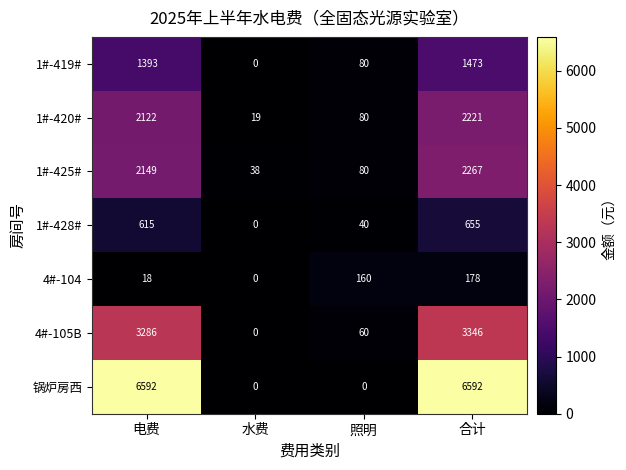

Rank the categories by 1#-419# value from lowest to highest.

水费, 照明, 电费, 合计